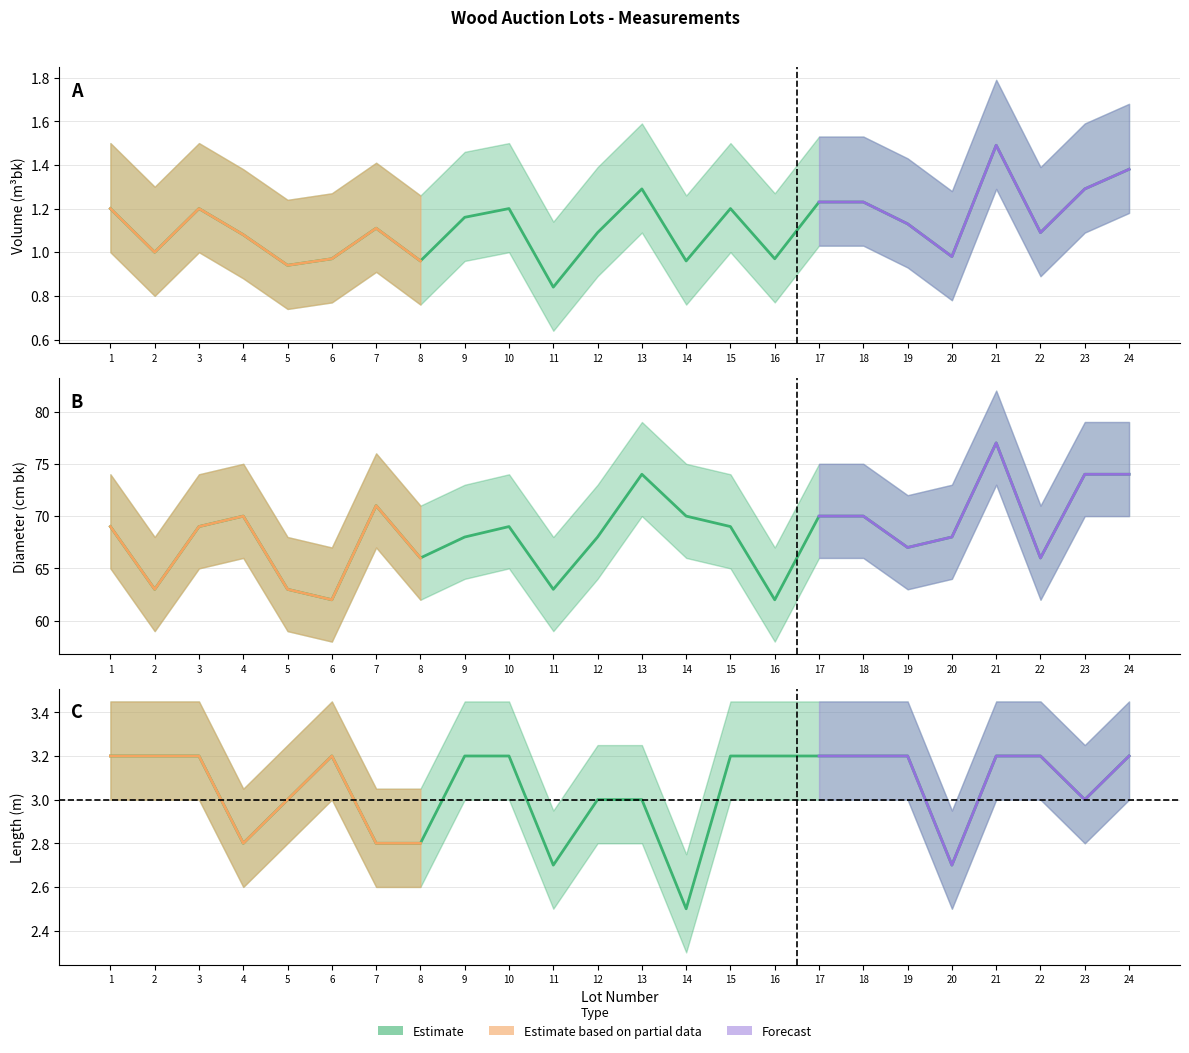

Which series has the largest total across all categories?

Diameter (cm)